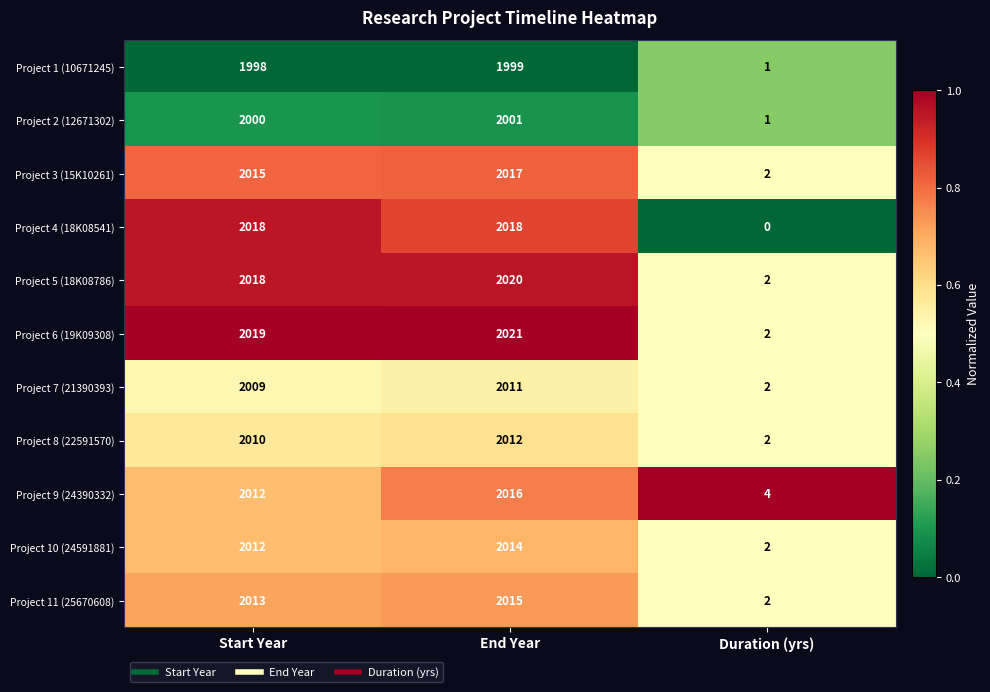

What is the maximum value shown in the chart?

2021